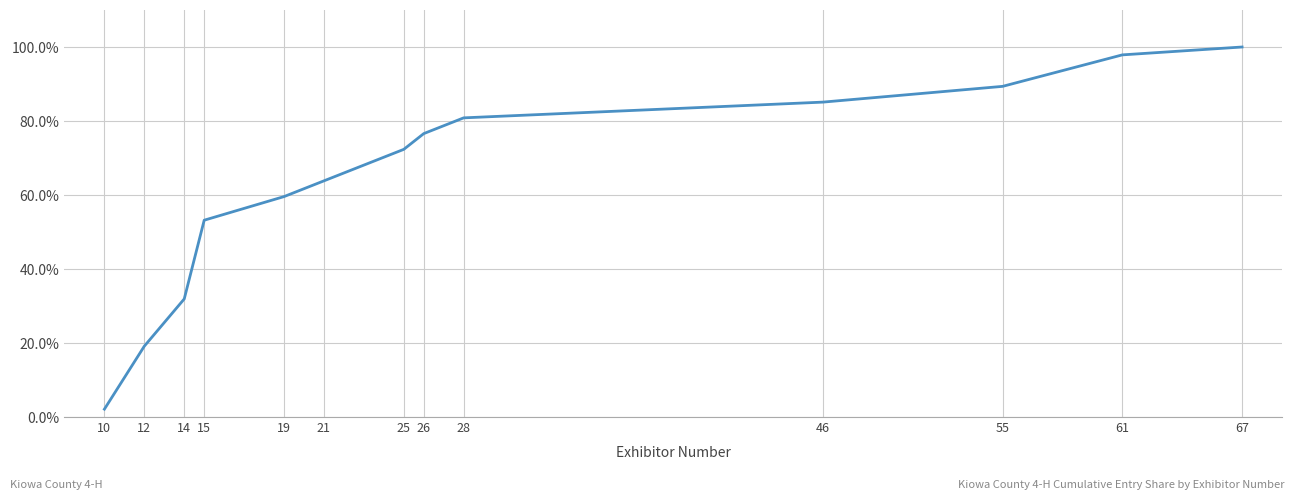

Does the chart display data point markers on the line(s)?

No